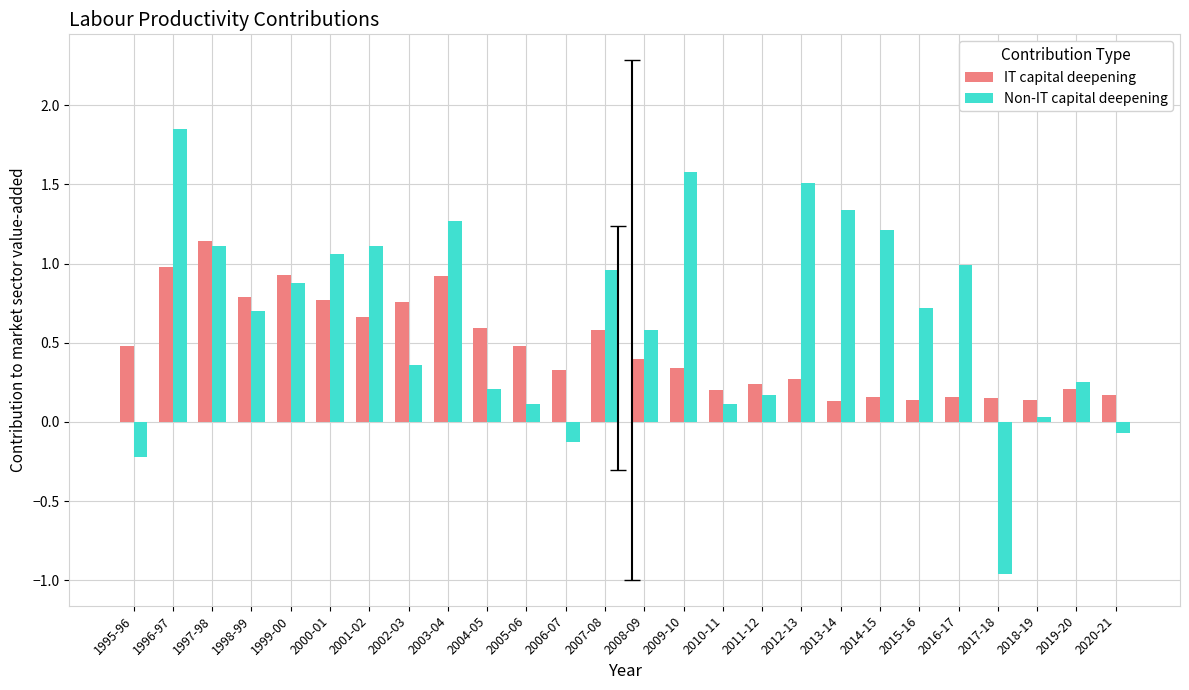

Where does the Non-IT capital deepening series first go above 0?

1996-97